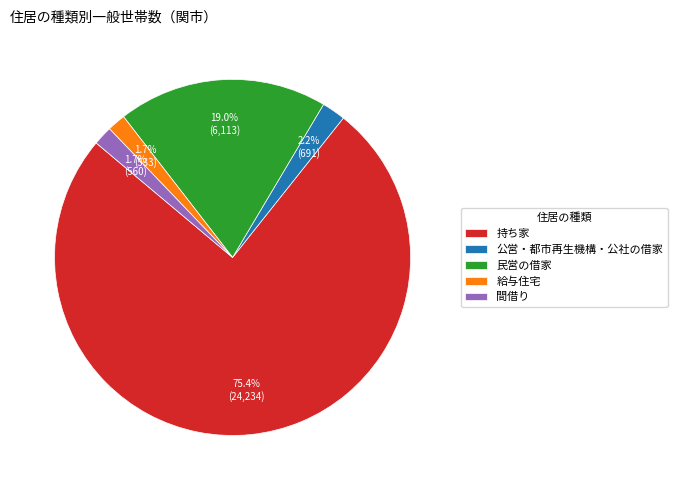

Which slice is the largest?

持ち家